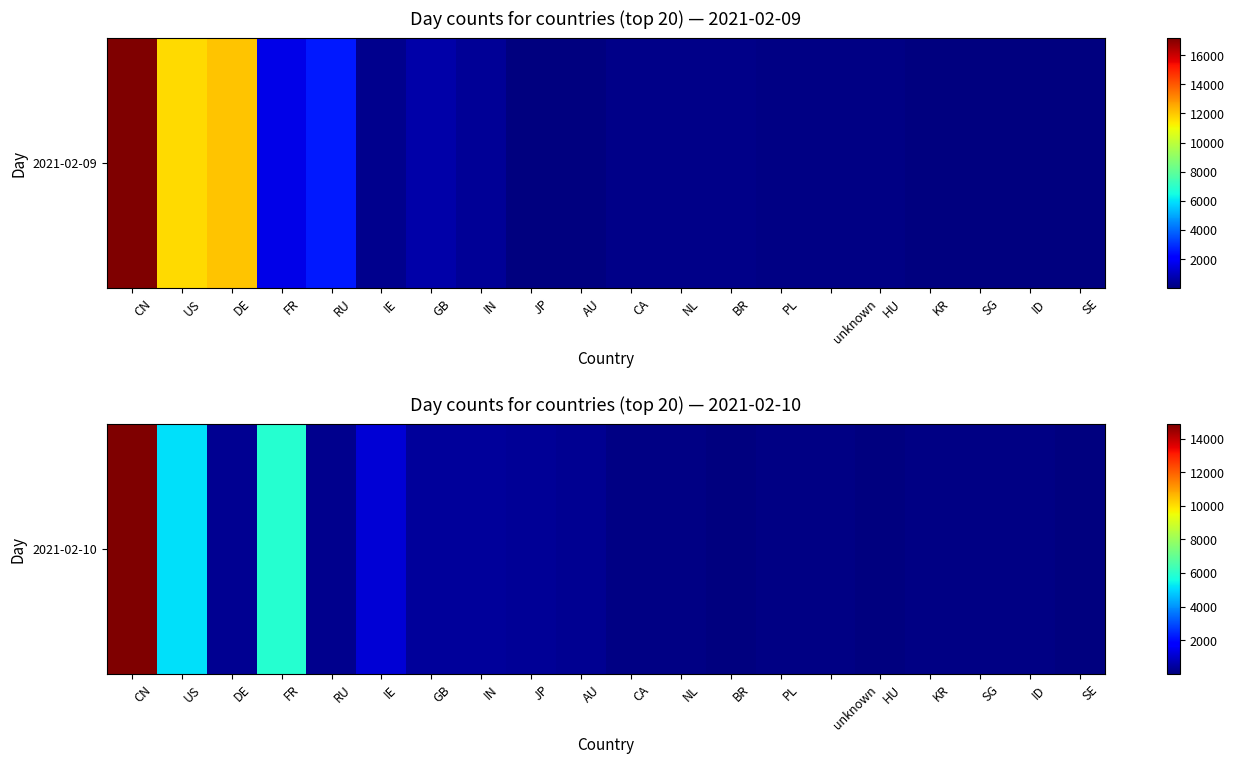

What value does the data have at SE?

40